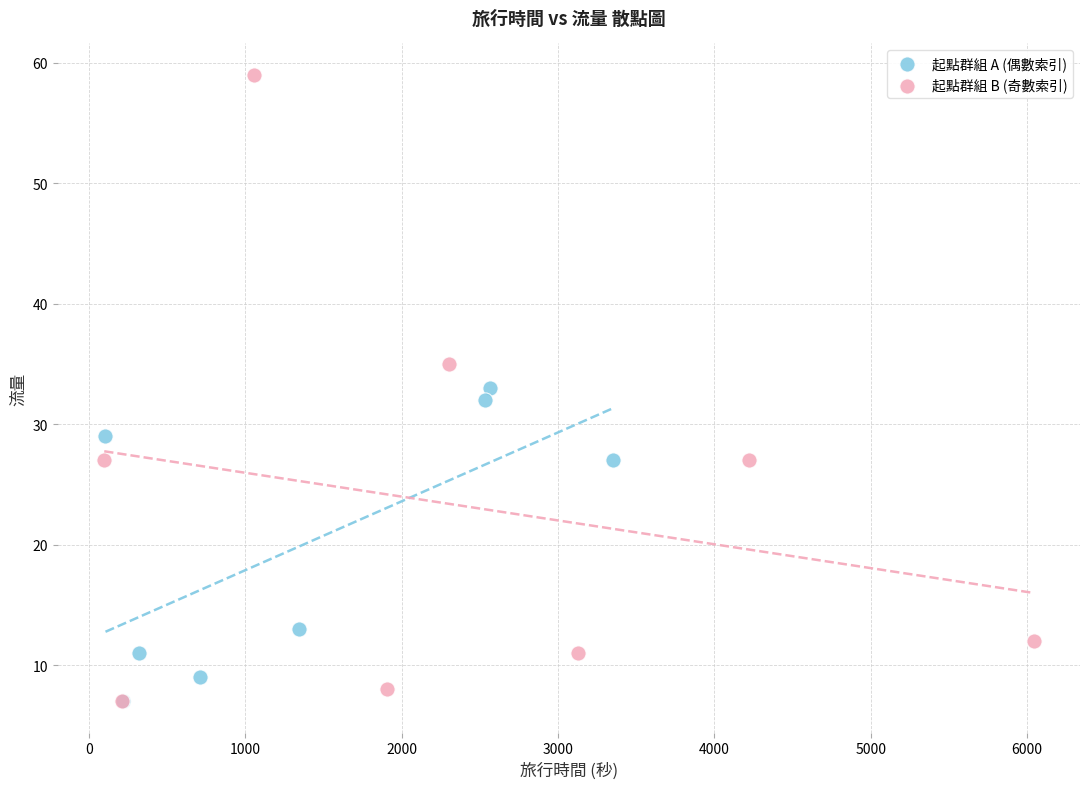

What are all the series names shown in the legend?

起點群組 A (偶數索引), 起點群組 B (奇數索引)